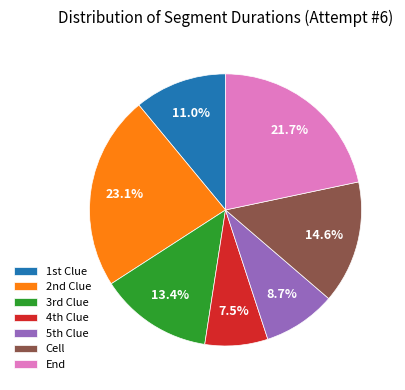

Is there any slice that represents more than half of the pie?

No